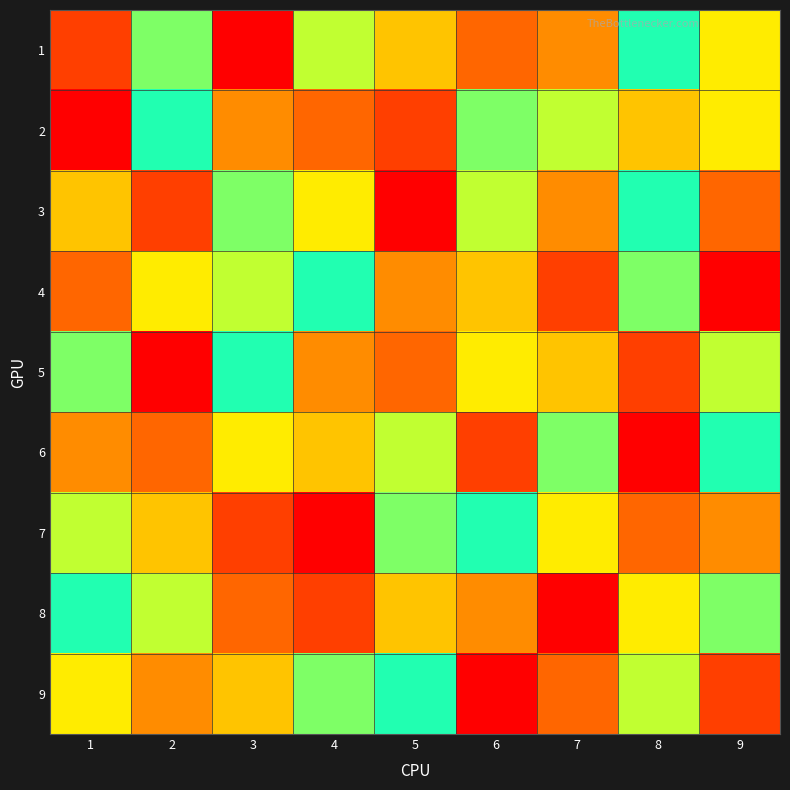

At how many categories does at least one series exceed 7?

9